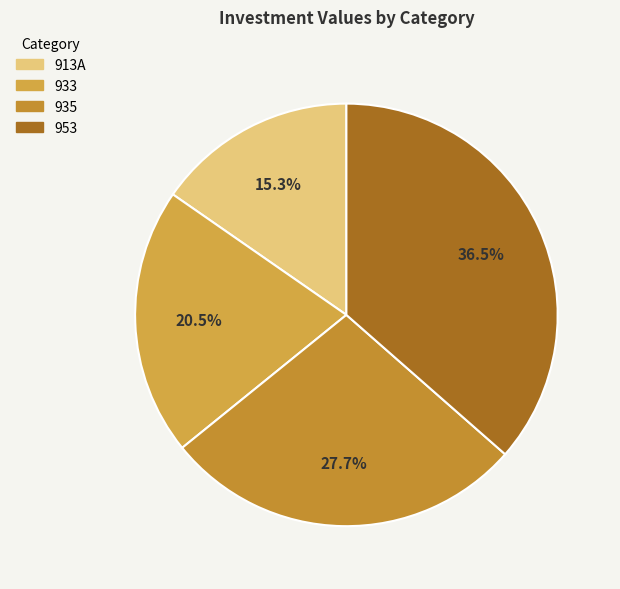

True or false: 913A accounts for 28% of the total.

False